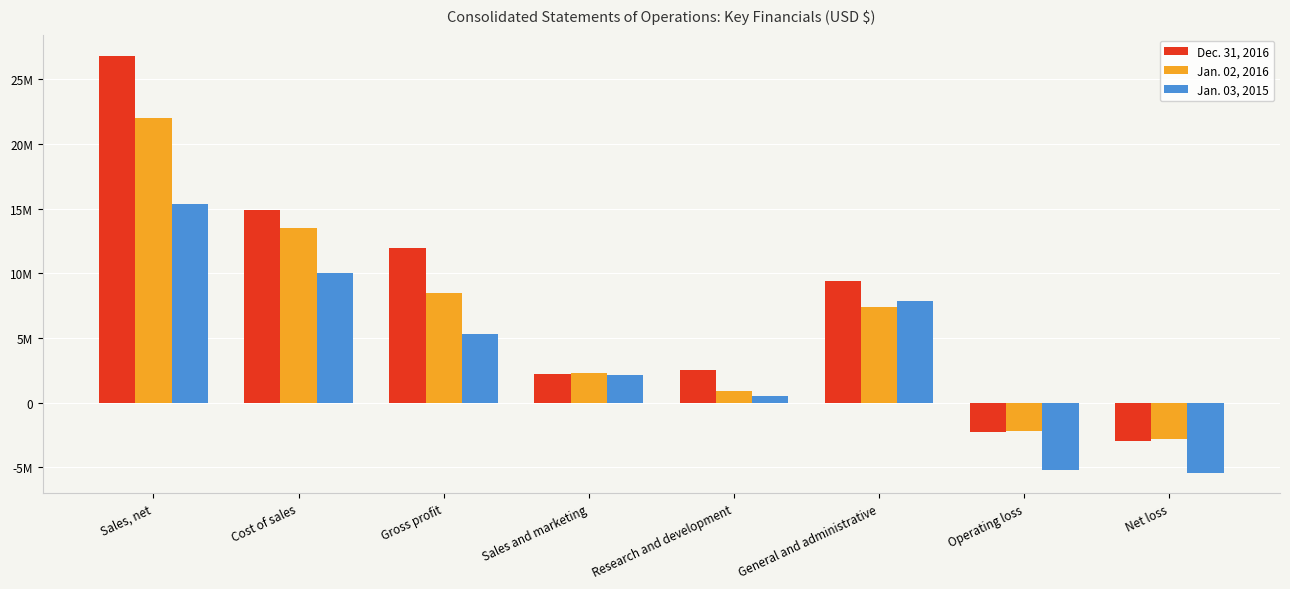

Does the chart contain any negative values?

Yes